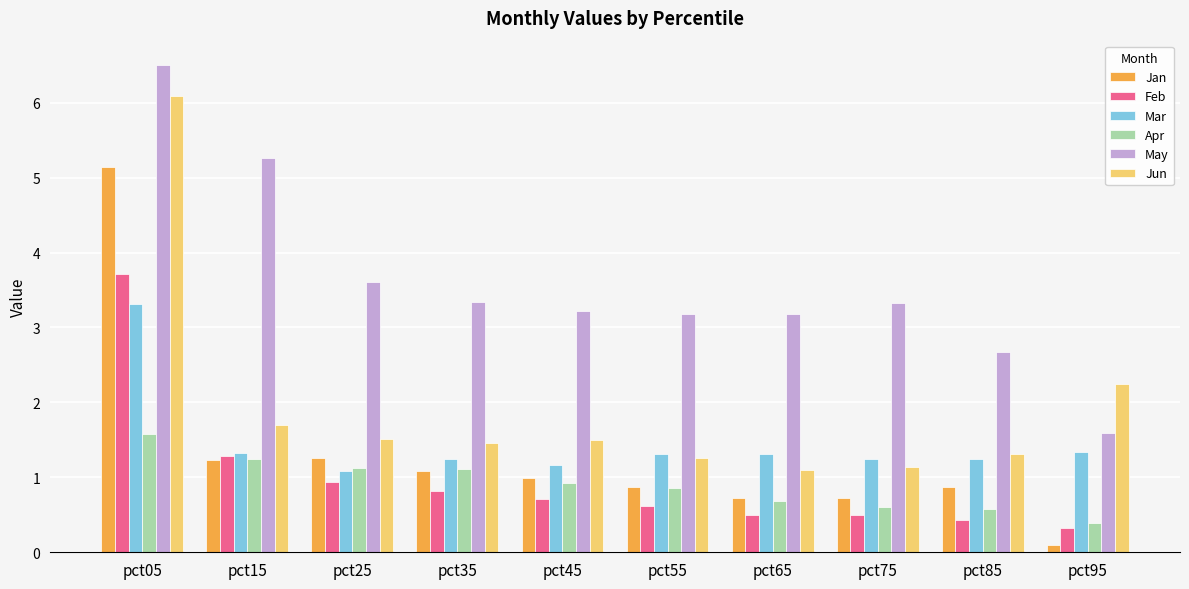

Between pct25 and pct95, which series saw the biggest shift?

May